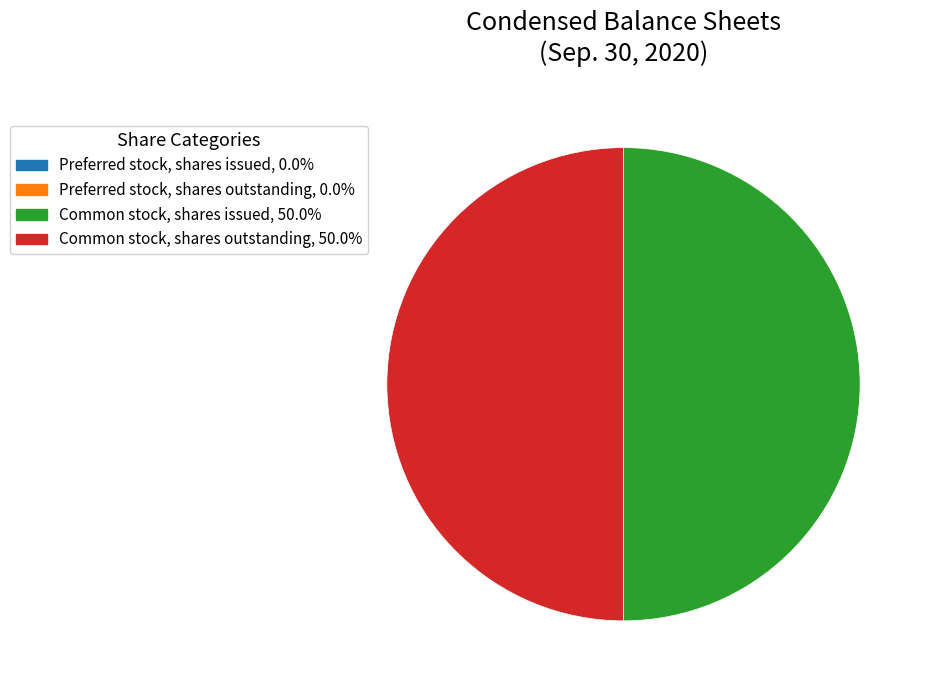

Combined, do Common stock, shares outstanding and Preferred stock, shares issued account for over 50%?

No